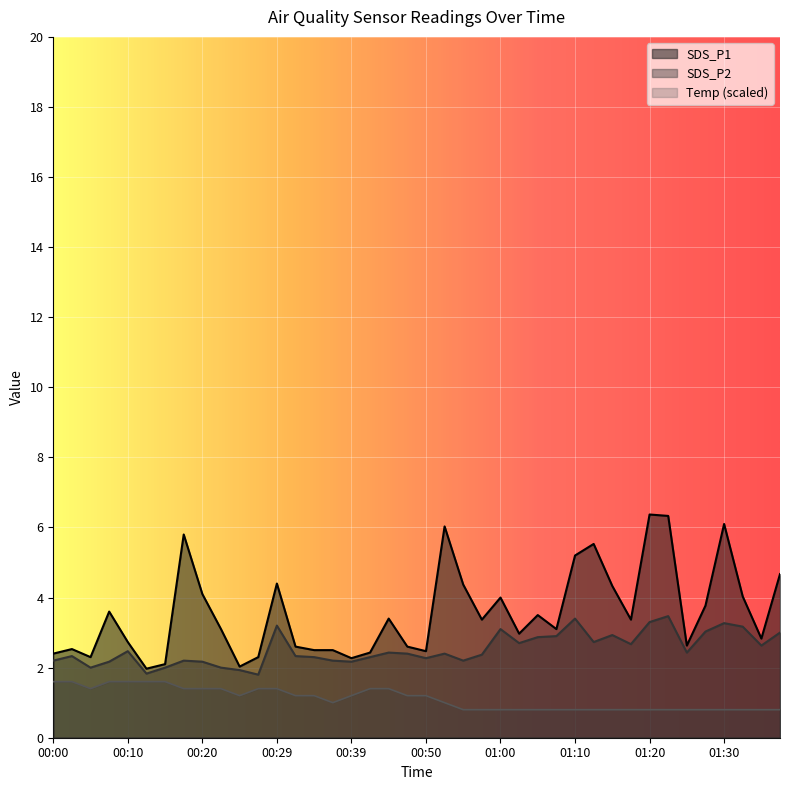

The value of SDS_P1 at 00:27 is 3.1. True or false?

False